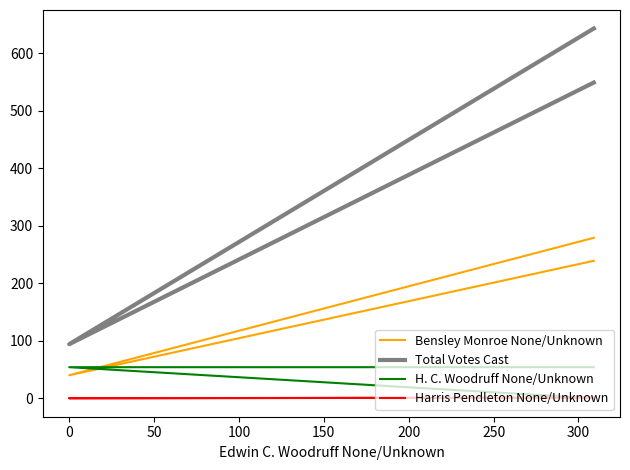

Reading left to right, transcribe all the data shown in this chart.

Bensley Monroe None/Unknown: 239	40	279
Total Votes Cast: 549	94	643
H. C. Woodruff None/Unknown: 0	54	54
Harris Pendleton None/Unknown: 1	0	1